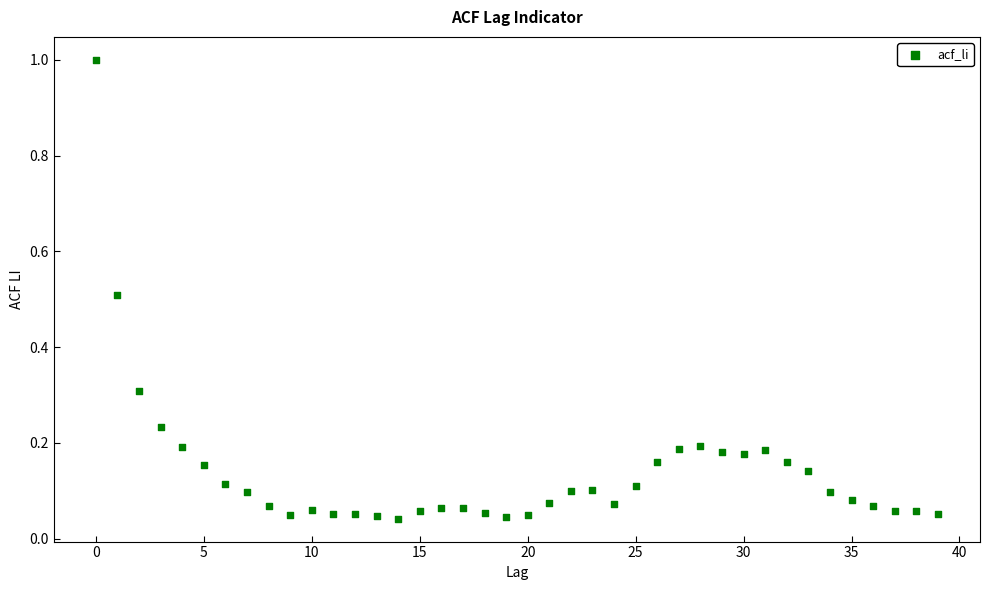

What is the range of Y values (max minus min)?

1.0